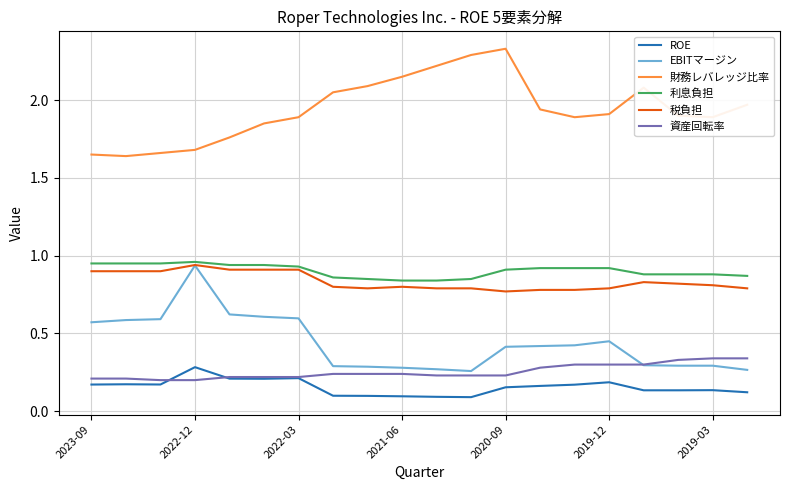

In 財務レバレッジ比率, how many points are higher than both neighbors (excluding endpoints)?

2